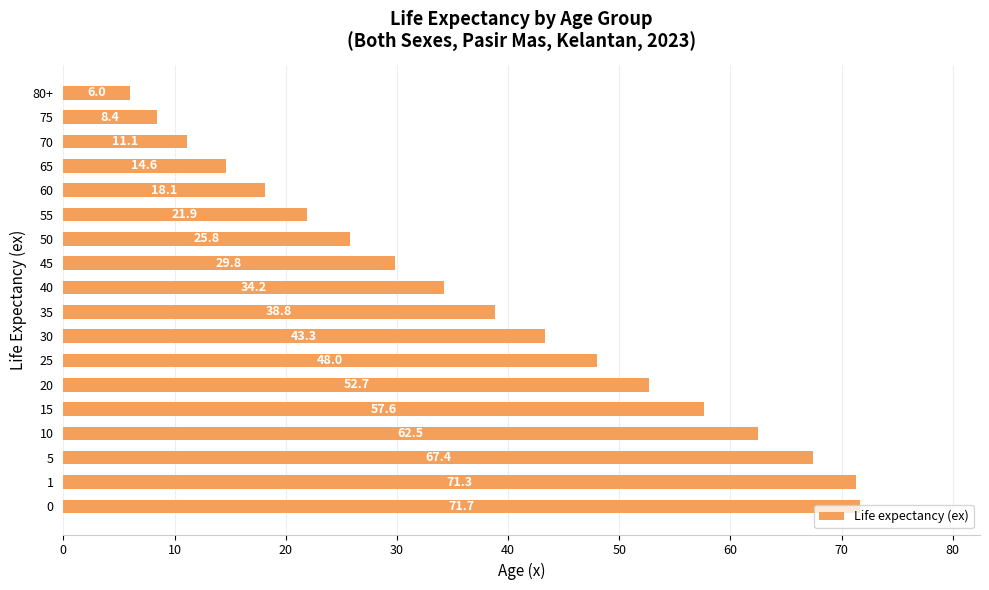

What is the ratio of the value at 50 to the value at 15?

0.4